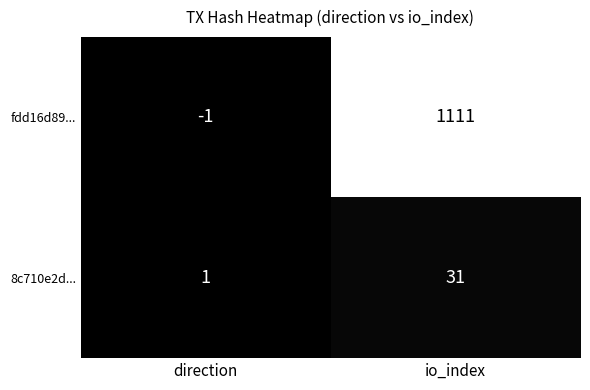

At which label does fdd16d89... reach its minimum?

direction